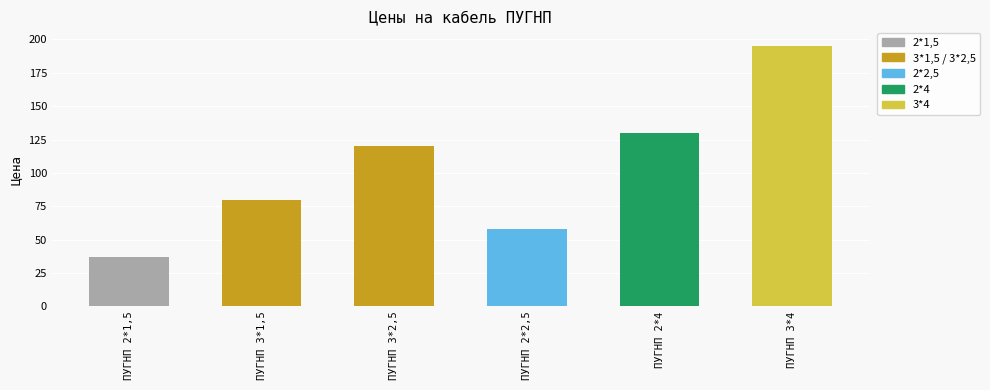

Reading right to left, extract all data points from this chart.

195	130	58	120	80	37